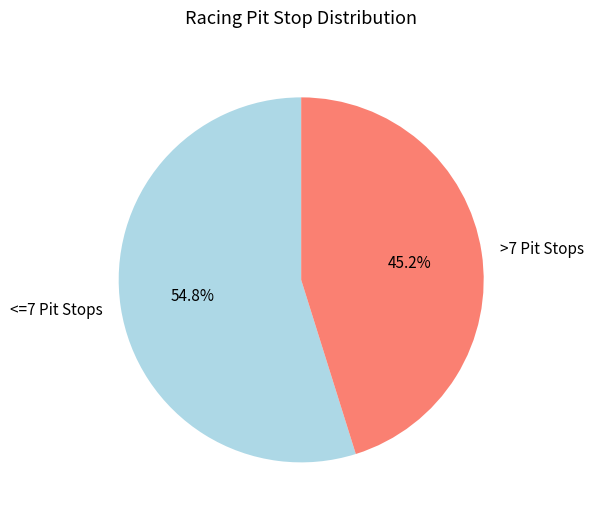

Rank the categories by value from highest to lowest.

<=7 Pit Stops, >7 Pit Stops